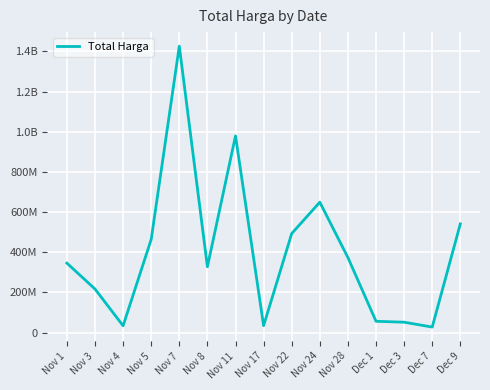

Is this an area chart (filled region under the line)?

No